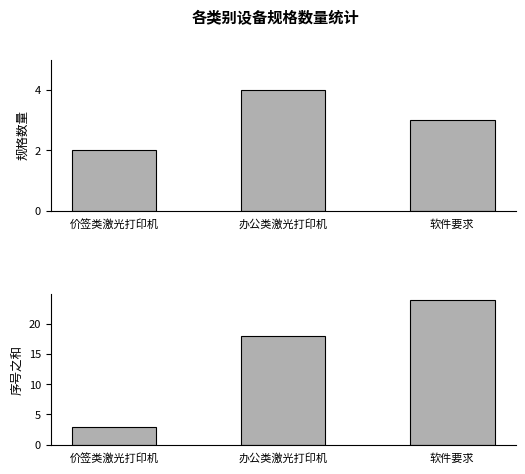

True or false: 规格数量 has a value of 5 at 软件要求.

False